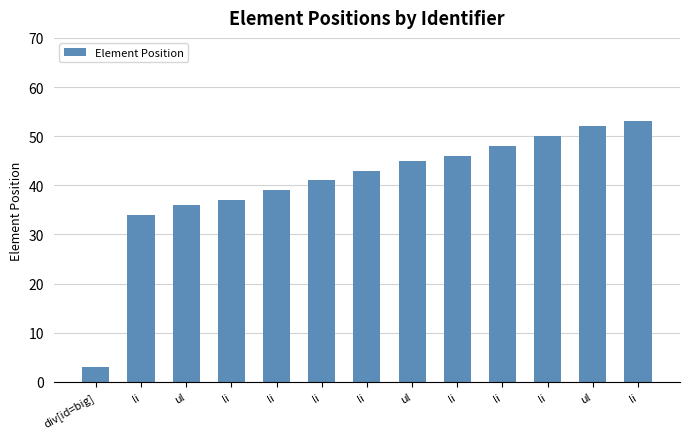

Are the bars grouped side by side (vs. stacked)?

No